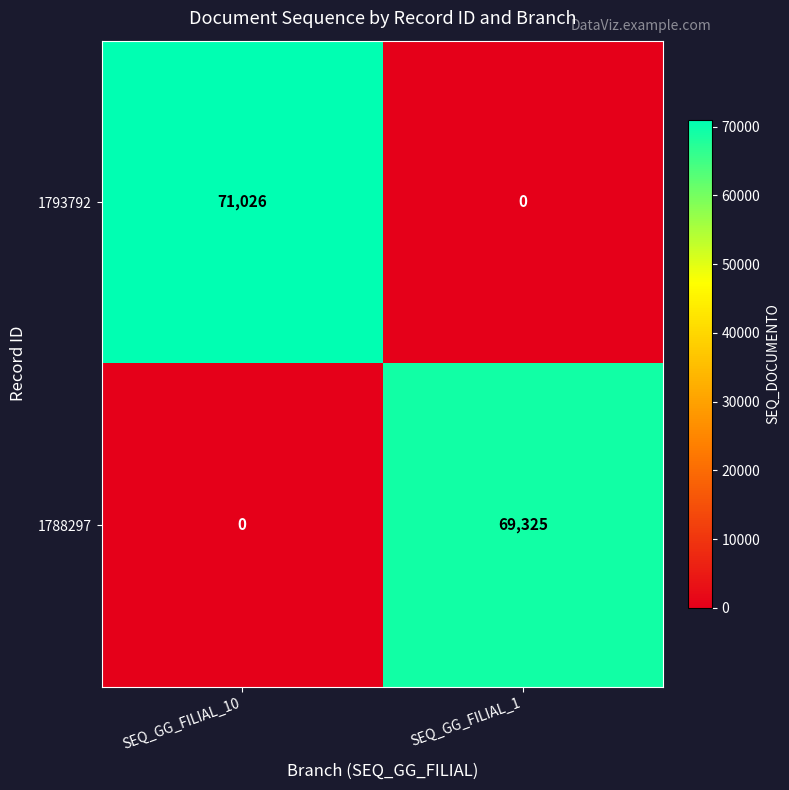

List the series in order of their peak value, highest first.

1793792, 1788297